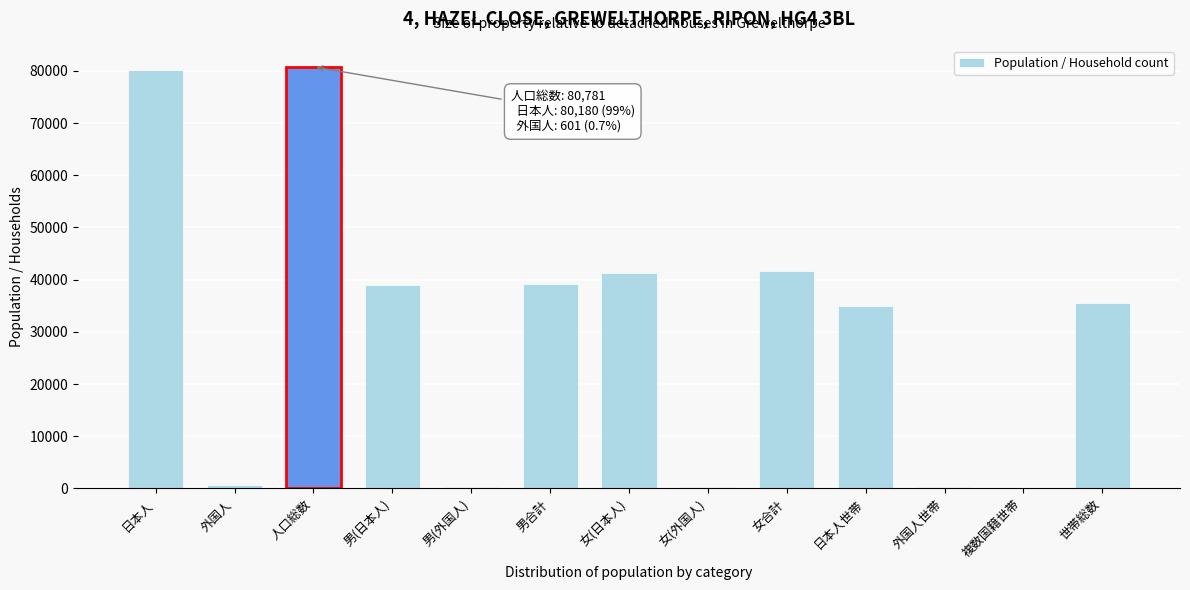

Which has a higher value, 女合計 or 世帯総数?

女合計